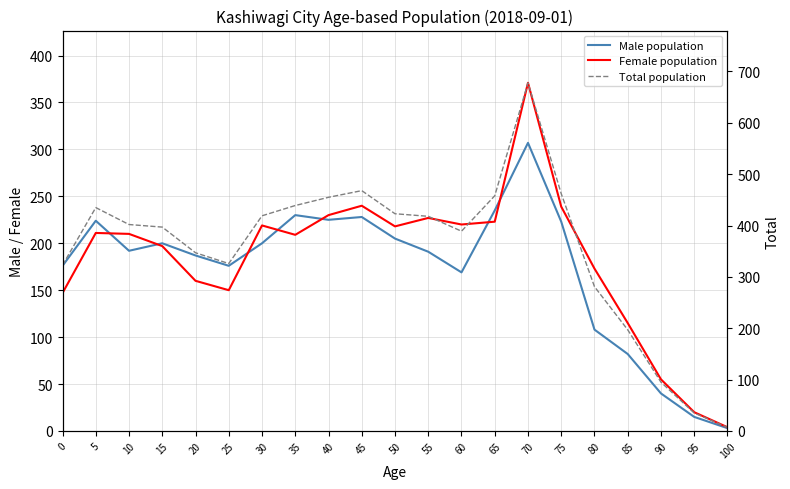

What is the value of the Male population point at the 11th from the left?

205